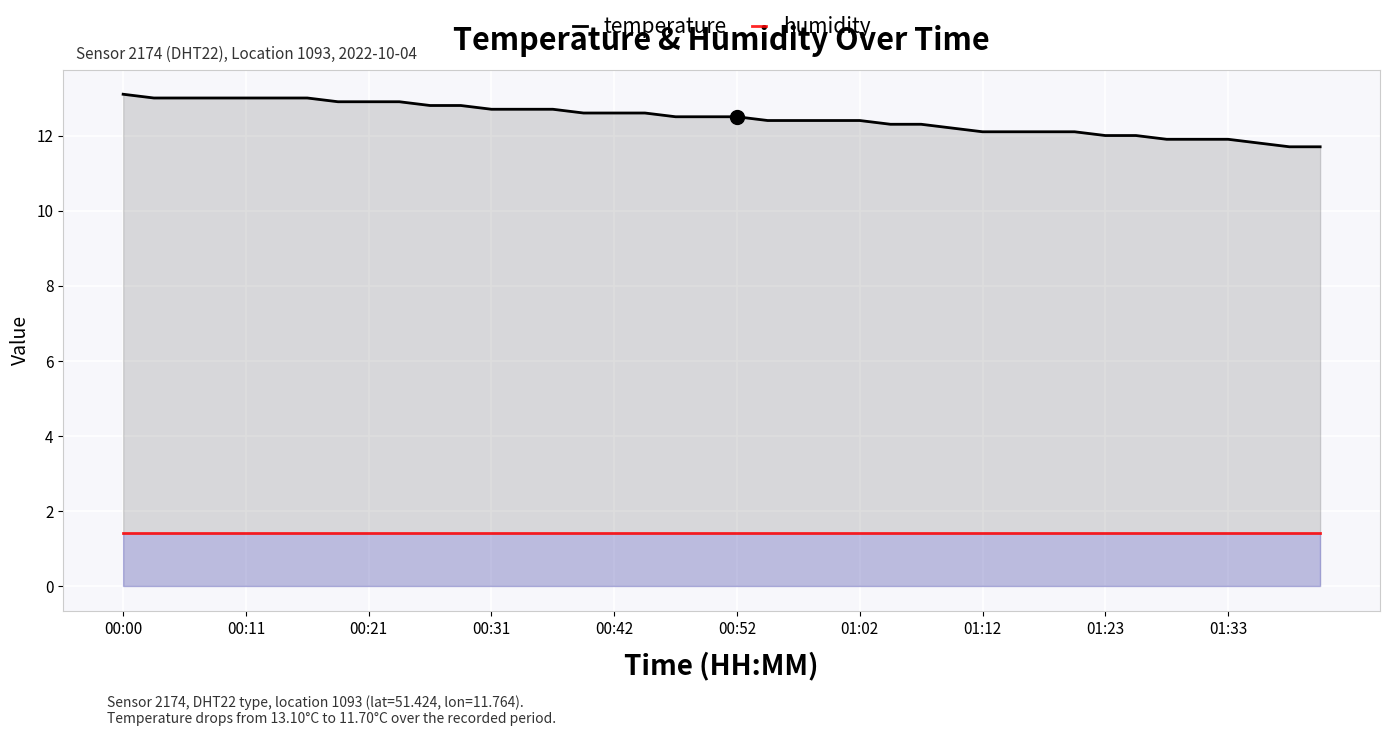

True or false: temperature and humidity cross at least once.

False